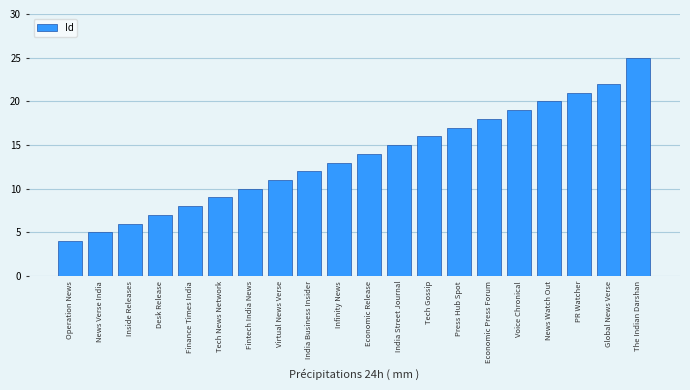

Does the chart contain stacked bars?

No